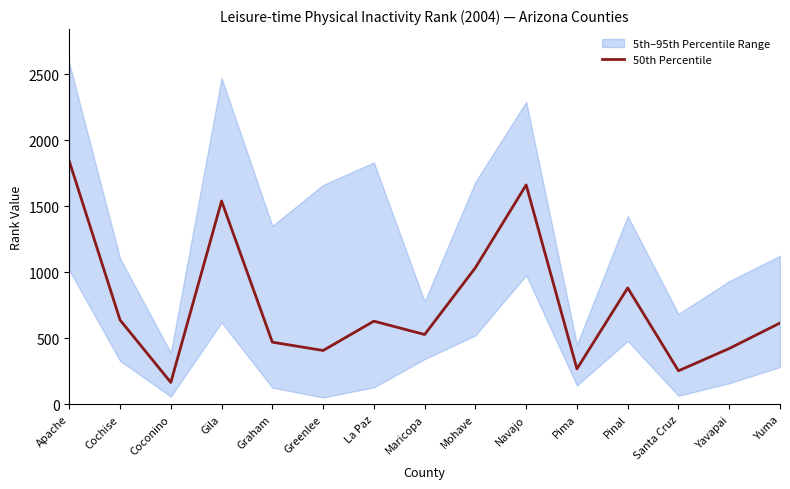

Rank the categories by value from lowest to highest.

Coconino, Santa Cruz, Pima, Greenlee, Yavapai, Graham, Maricopa, Yuma, La Paz, Cochise, Pinal, Mohave, Gila, Navajo, Apache